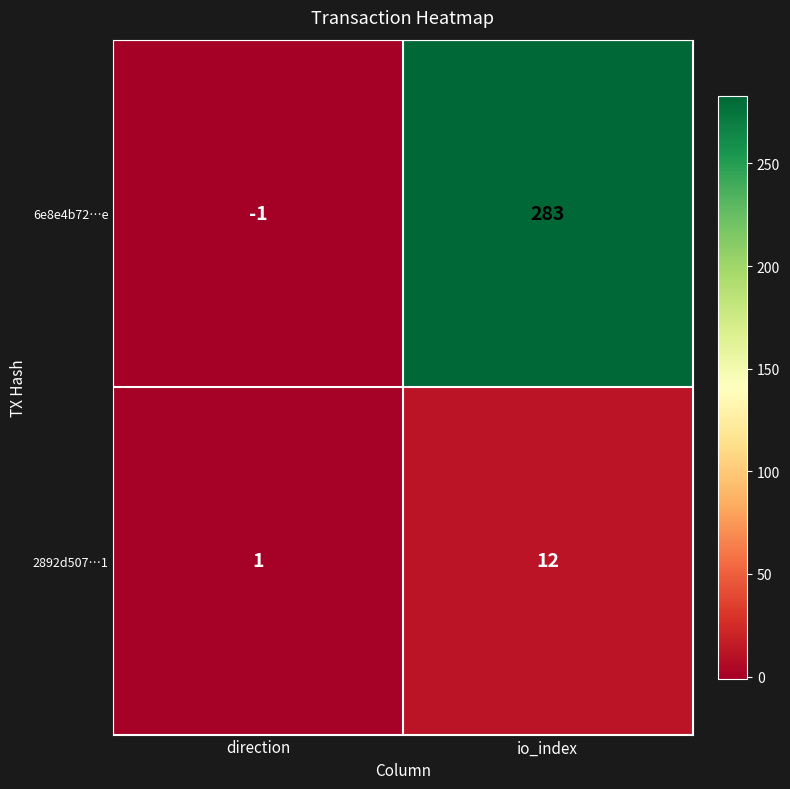

How many values in 6e8e4b72…e are below zero?

1